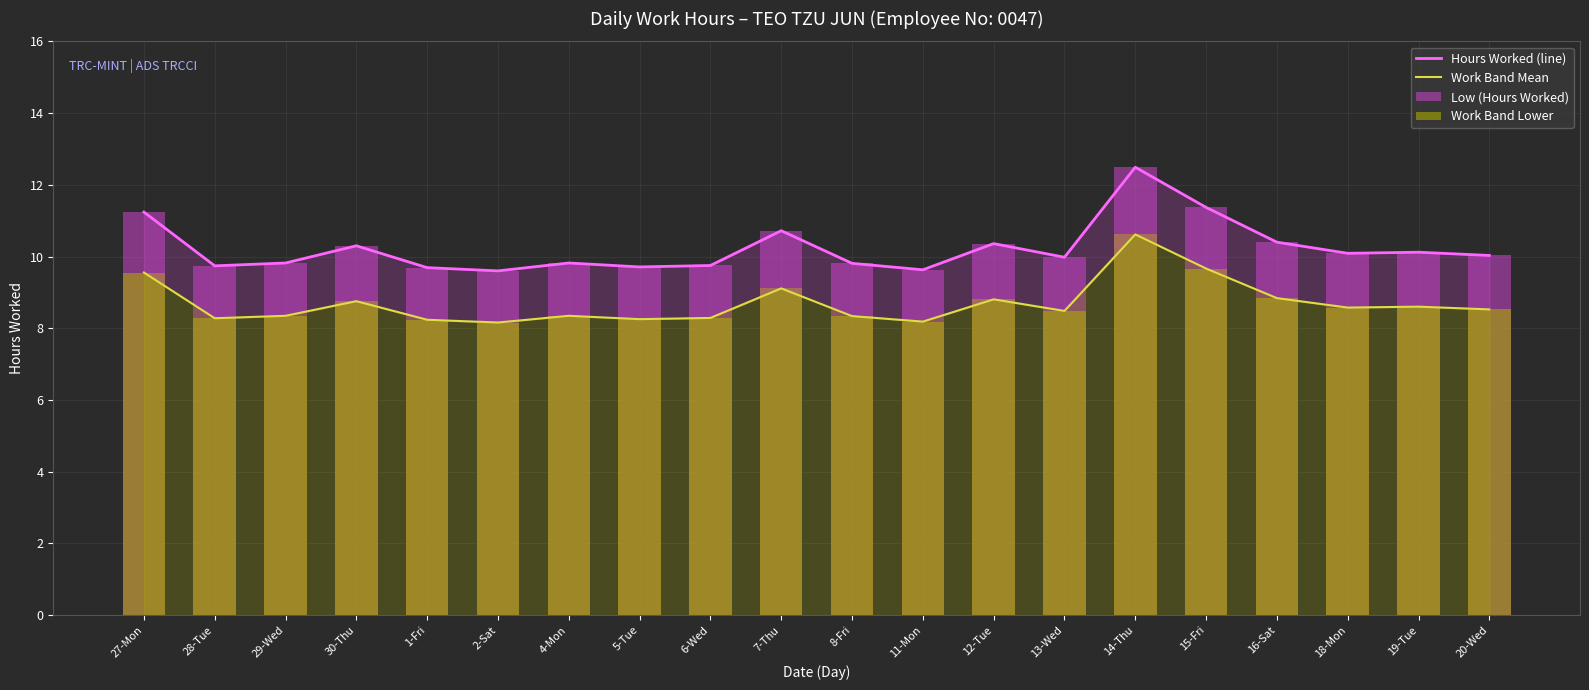

Which series has the widest spread of values?

Hours Worked (line)